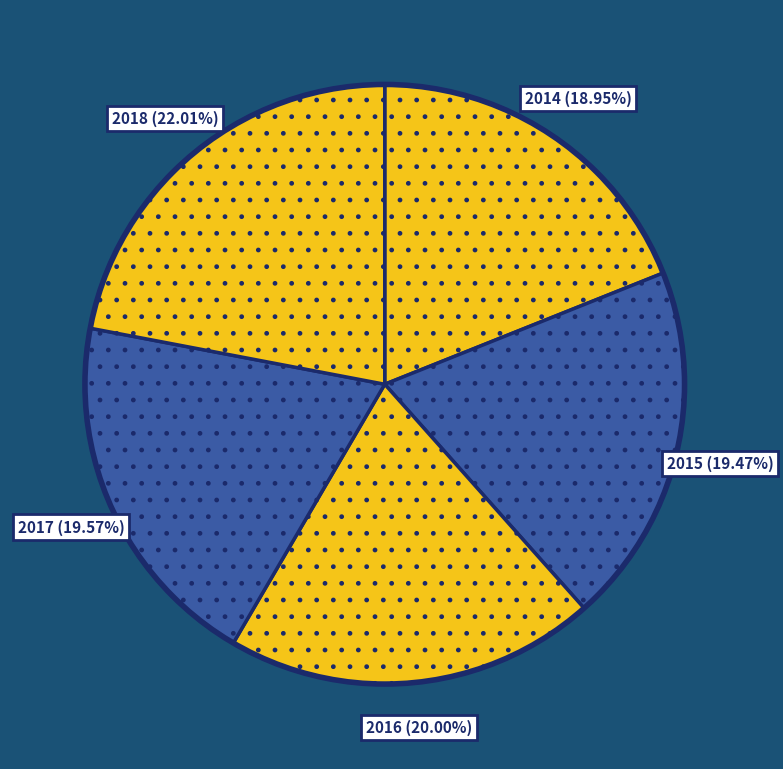

Does 2017 represent more than half of the total?

No